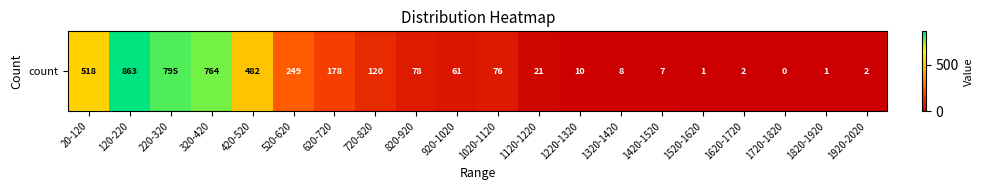

At which category does the chart reach its peak across all series?

120-220